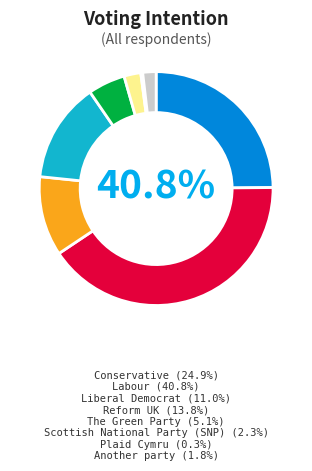

To the nearest percent, what percentage of the pie is Reform UK?

14%